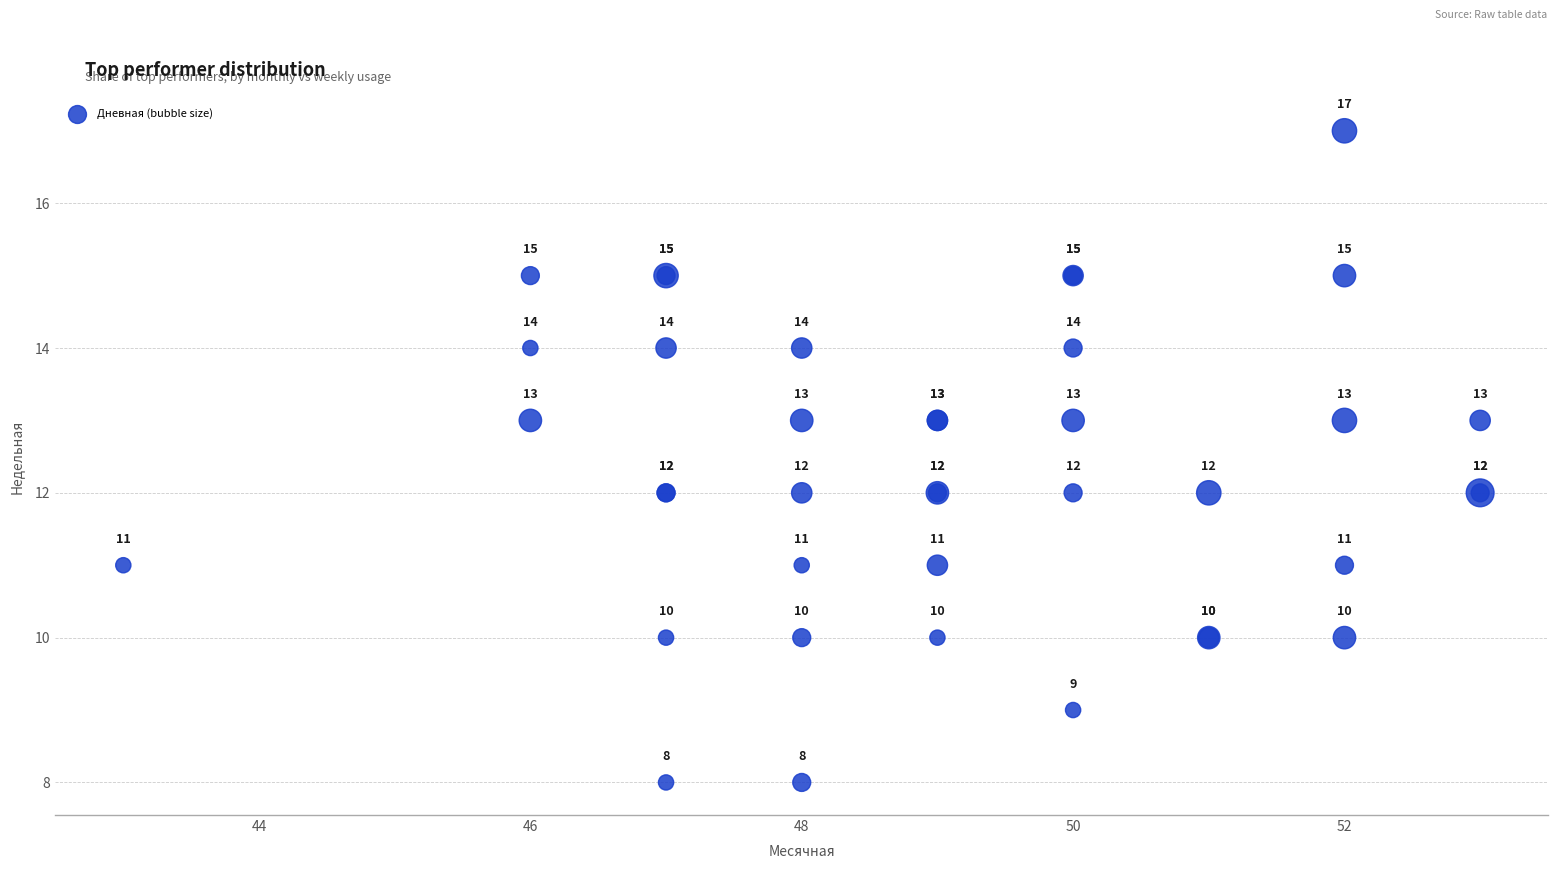

What Y value in the scatter plot is closest to 12?

12